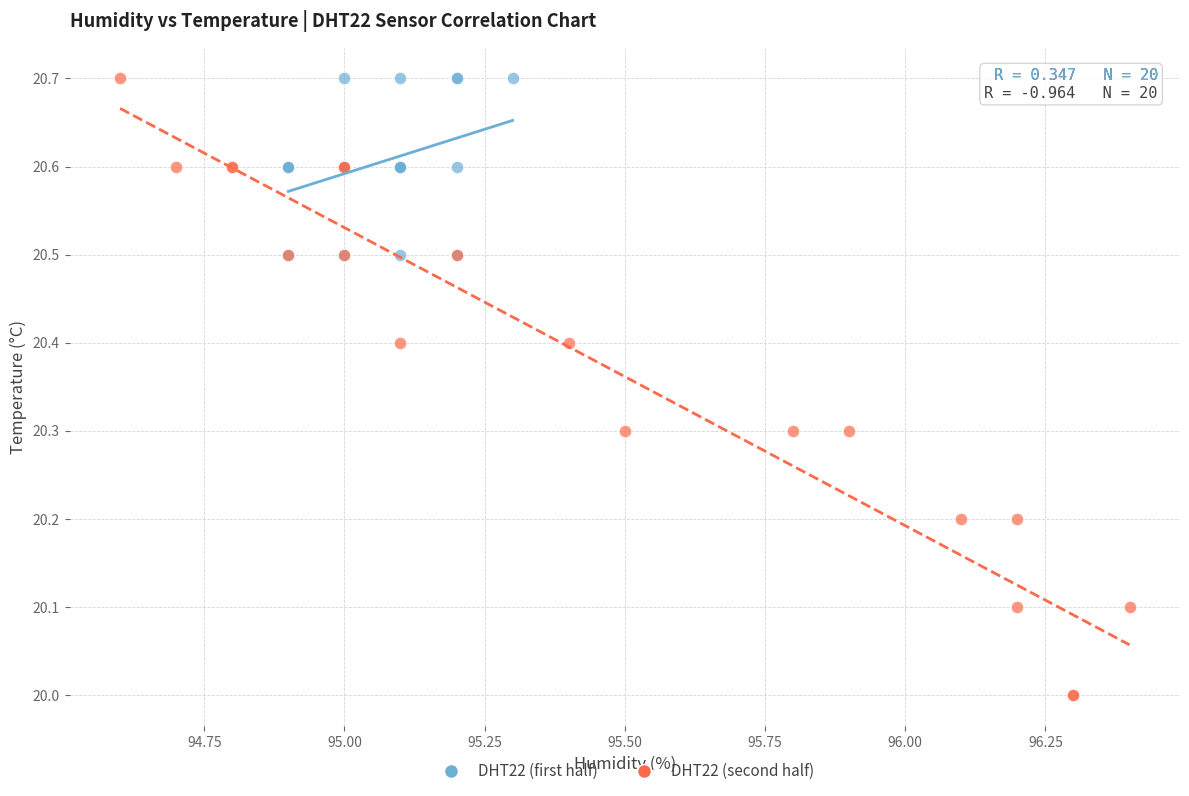

Which series contains the lowest Y value?

DHT22 (second half)